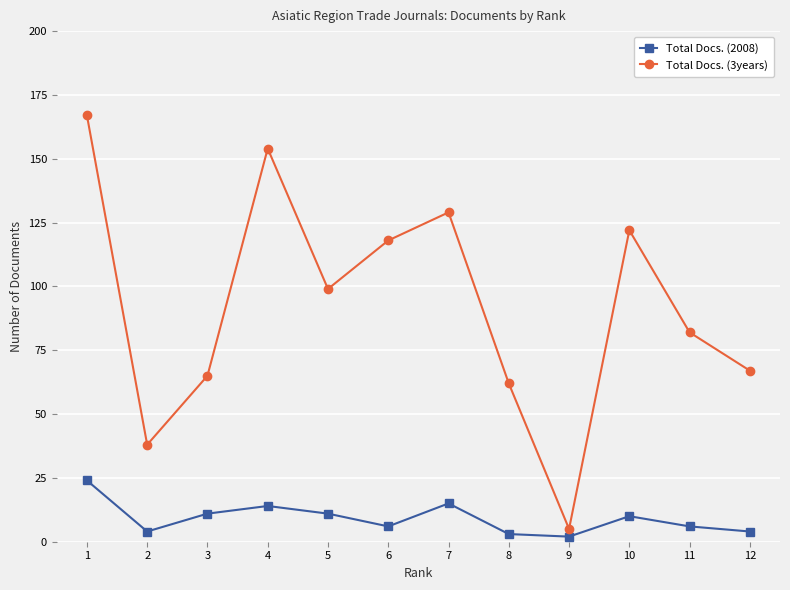

What is the approximate value of Total Docs. (2008) at 4?

14